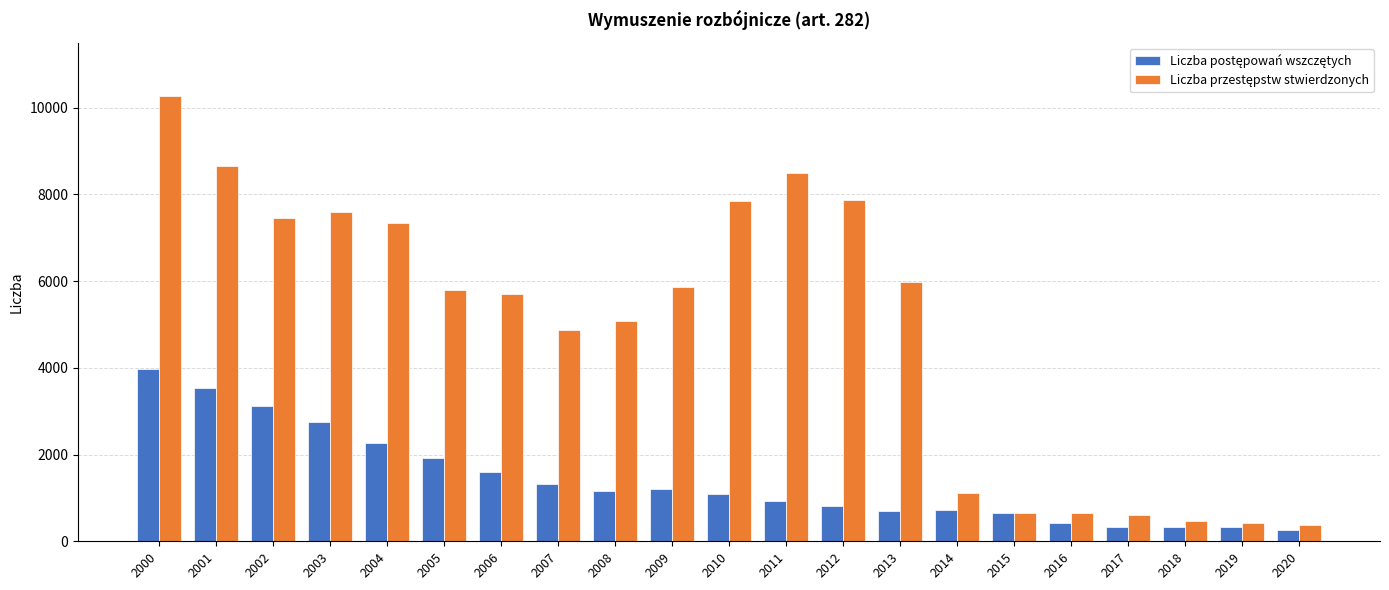

What is the minimum value shown in the chart?

265